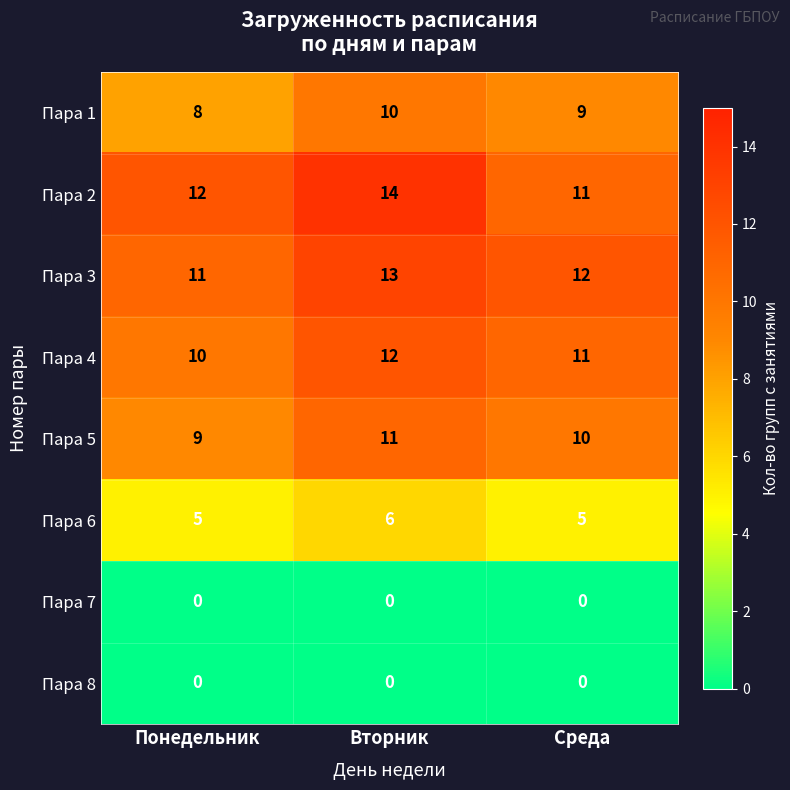

At which label does Пара 3 reach its peak?

Вторник